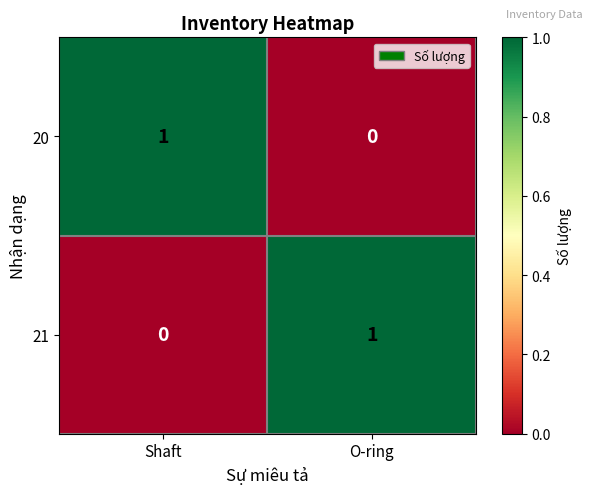

Is it true that 20 equals 0 at O-ring?

True